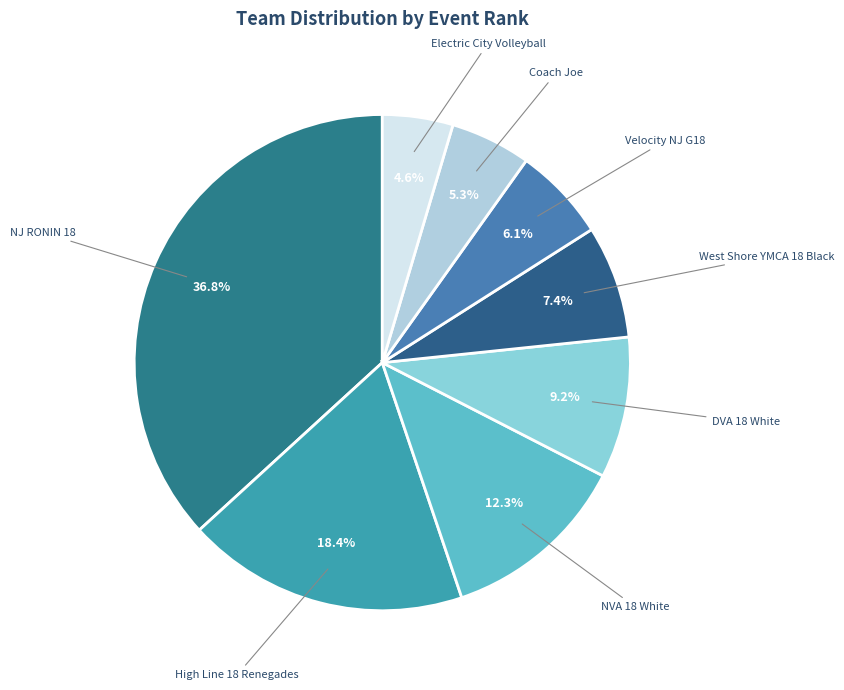

What percentage is the DVA 18 White slice, to the nearest percent?

9%